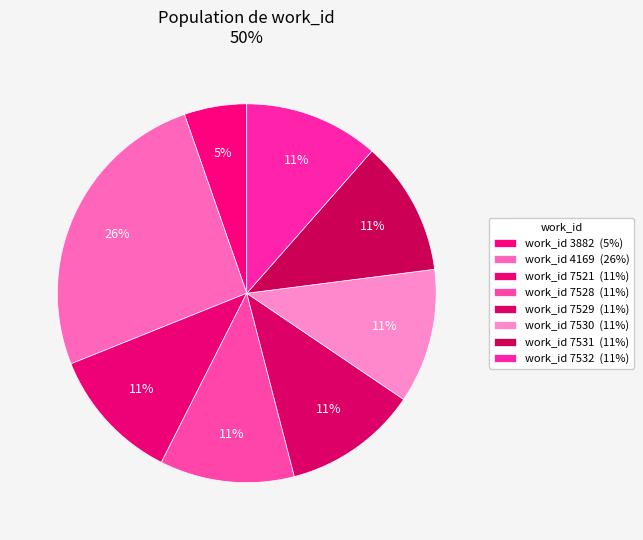

Count the number of slices in the pie.

8